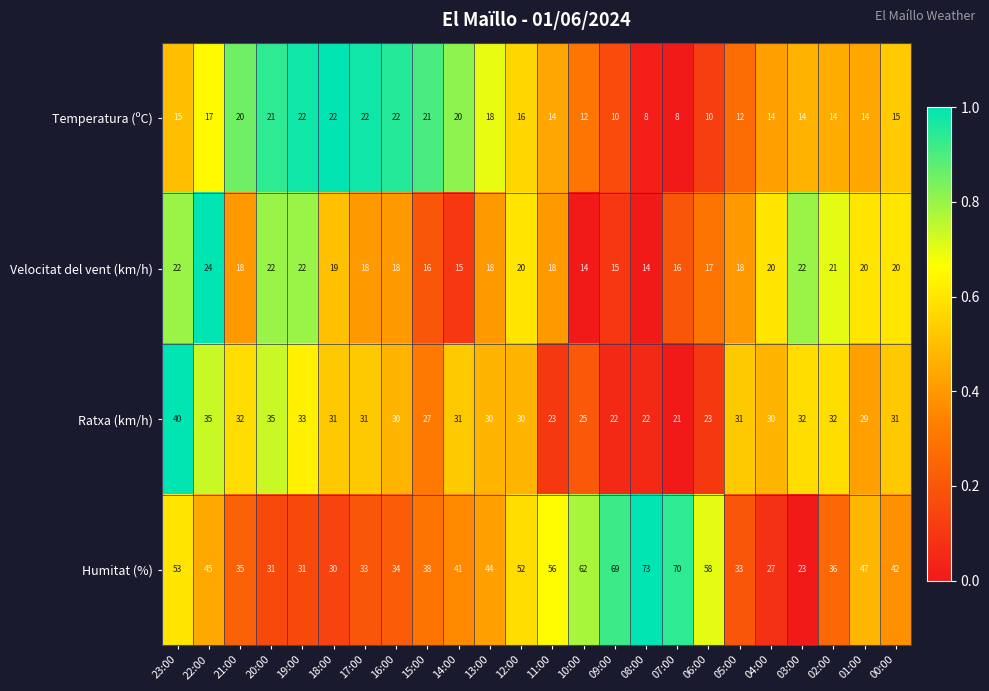

At which category is the sum across all series the highest?

23:00